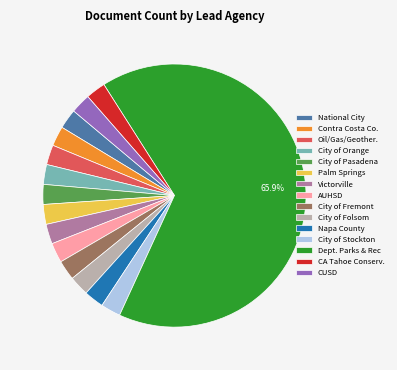

How many slices are in this pie chart?

15